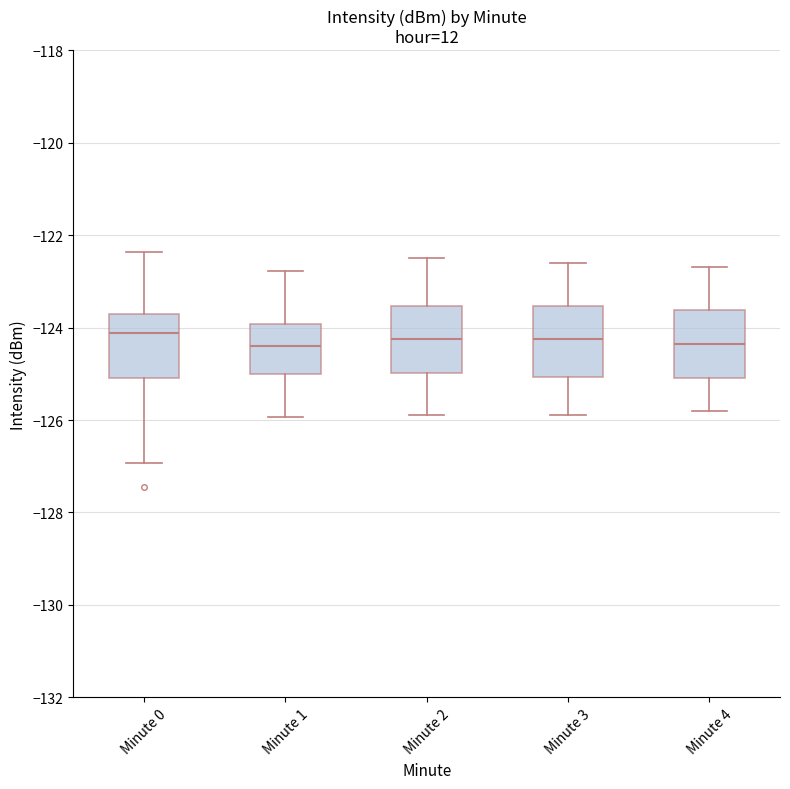

Reading left to right, transcribe this box plot: for each box, give where its median line is, the range the box spans, and where its two whiskers end, as read against the y-axis. The values are not printed on the chart, so give them approximately, as read against the axis.

Minute 0: median -124.2, box -125.0 to -123.6, whiskers -127.0 to -122.4
Minute 1: median -124.4, box -125.0 to -124.0, whiskers -126.0 to -122.8
Minute 2: median -124.2, box -125.0 to -123.6, whiskers -125.8 to -122.4
Minute 3: median -124.2, box -125.0 to -123.6, whiskers -125.8 to -122.6
Minute 4: median -124.4, box -125.0 to -123.6, whiskers -125.8 to -122.6